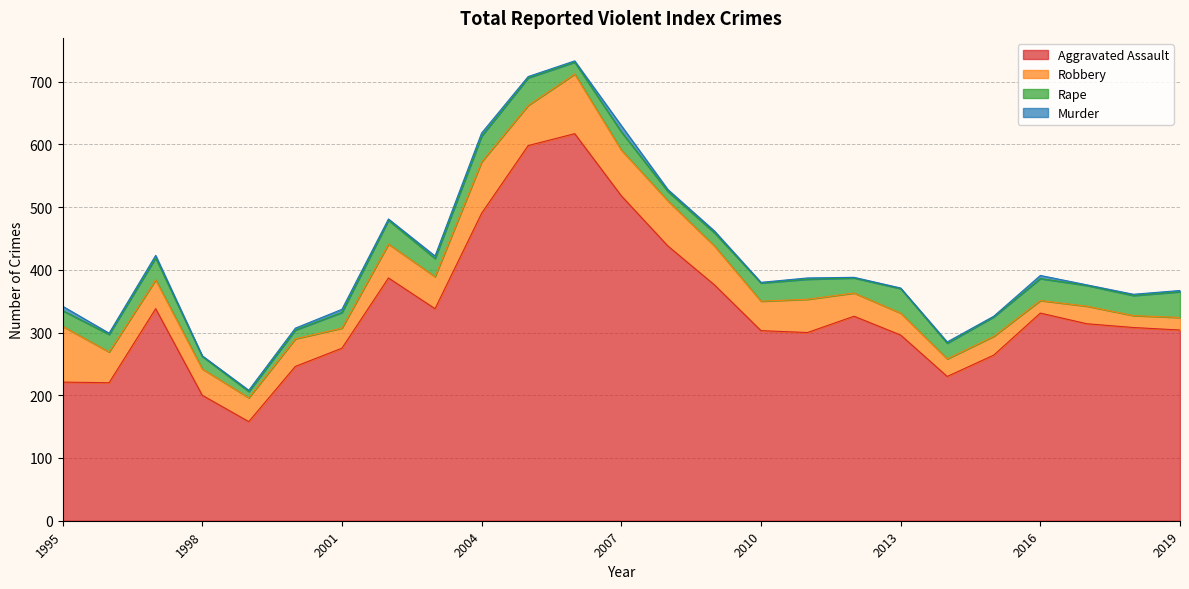

True or false: Aggravated Assault and Murder intersect in this chart.

False